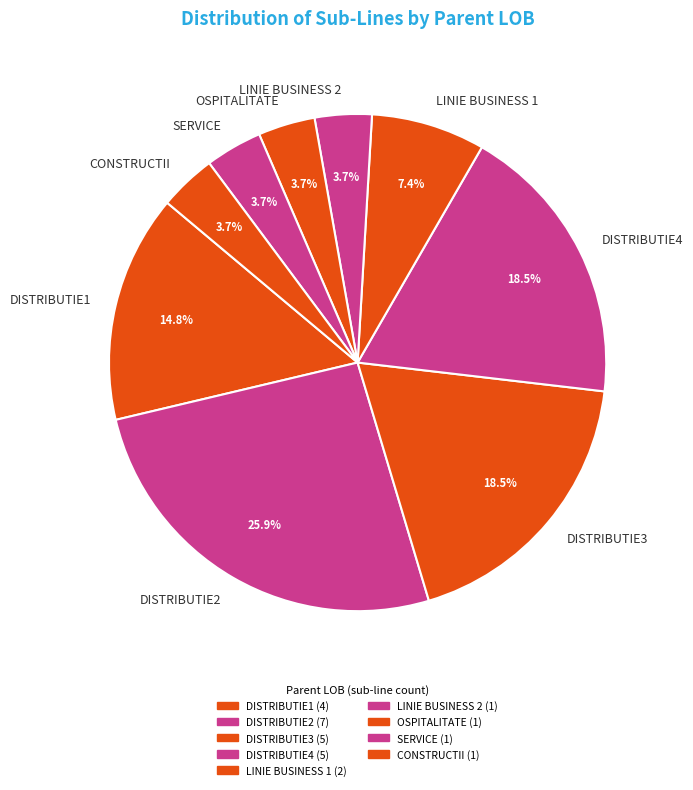

Which slice is the largest?

DISTRIBUTIE2